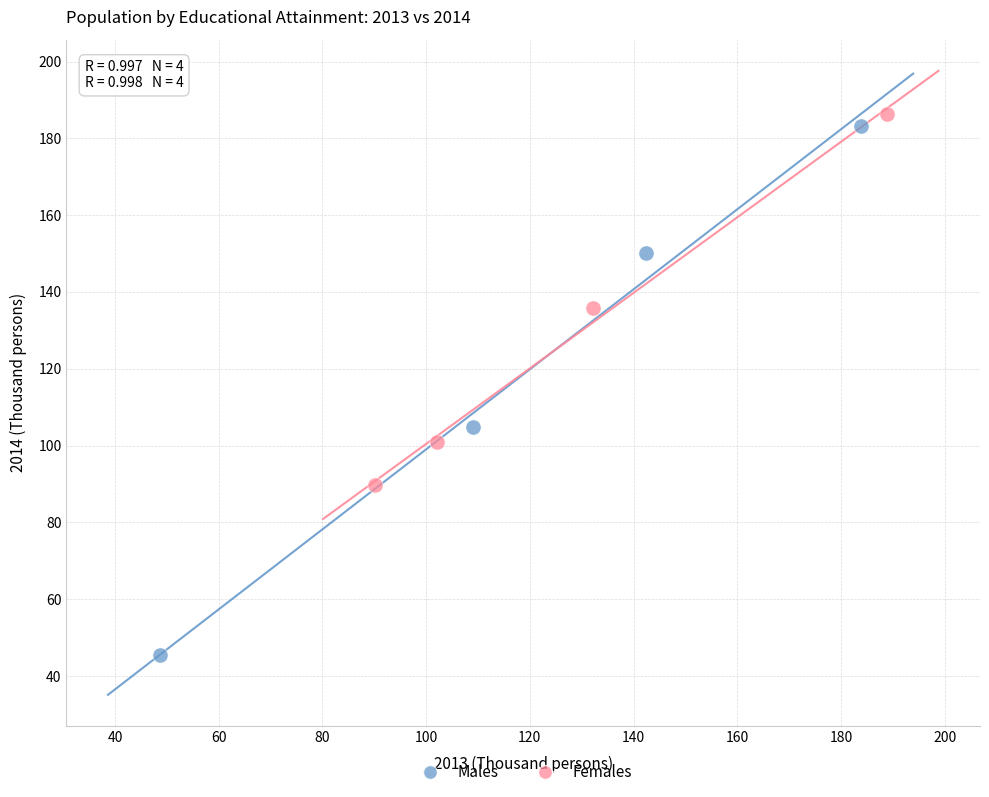

Which series has the widest spread of Y values?

Males